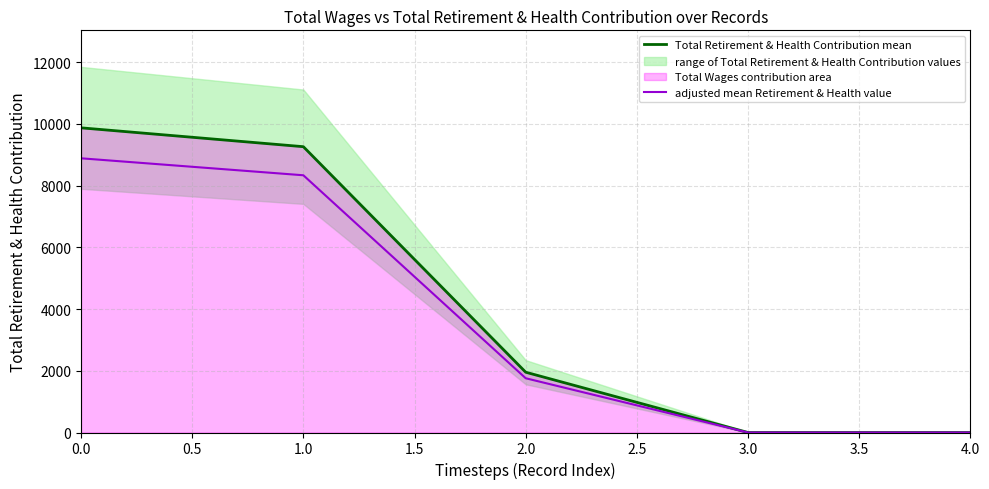

Which has a higher value, 0.5 or 1.5?

0.5